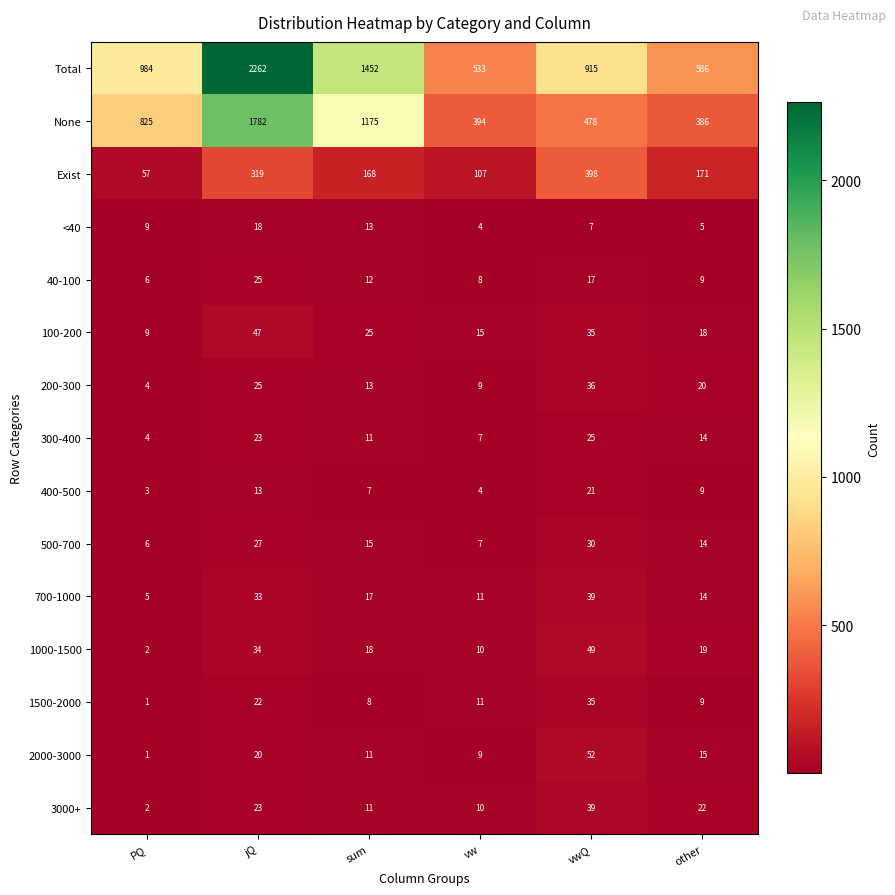

What is the approximate value of 200-300 at other?

20